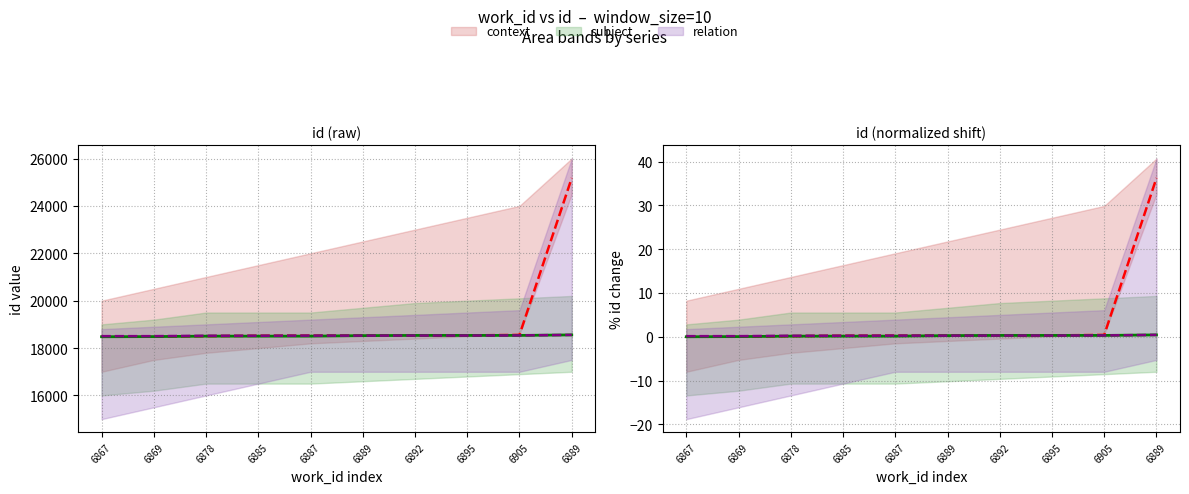

True or false: context has a value of 0.1 at 6905.

False